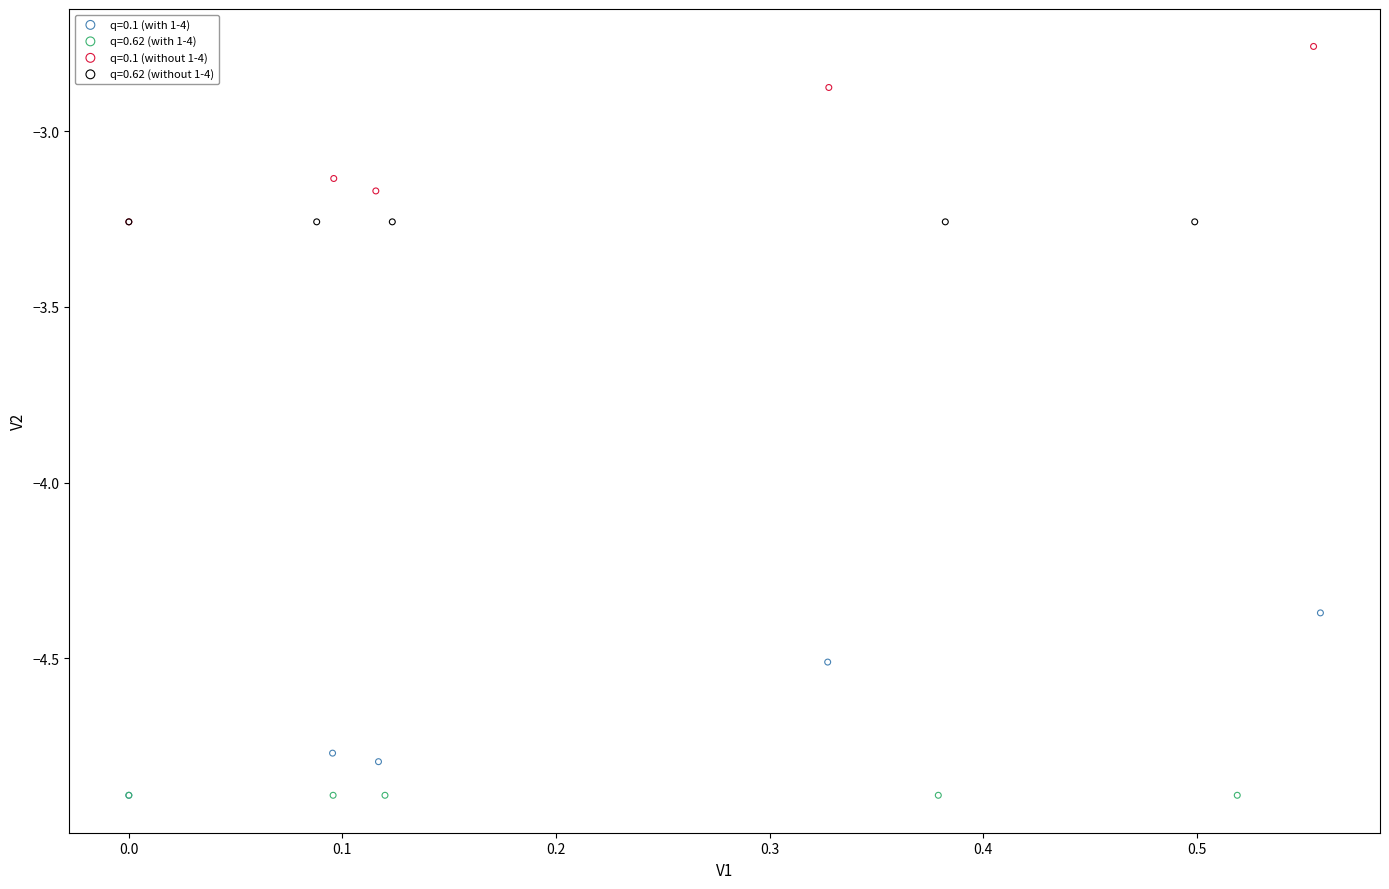

What are all the series names shown in the legend?

q=0.1 (with 1-4), q=0.62 (with 1-4), q=0.1 (without 1-4), q=0.62 (without 1-4)